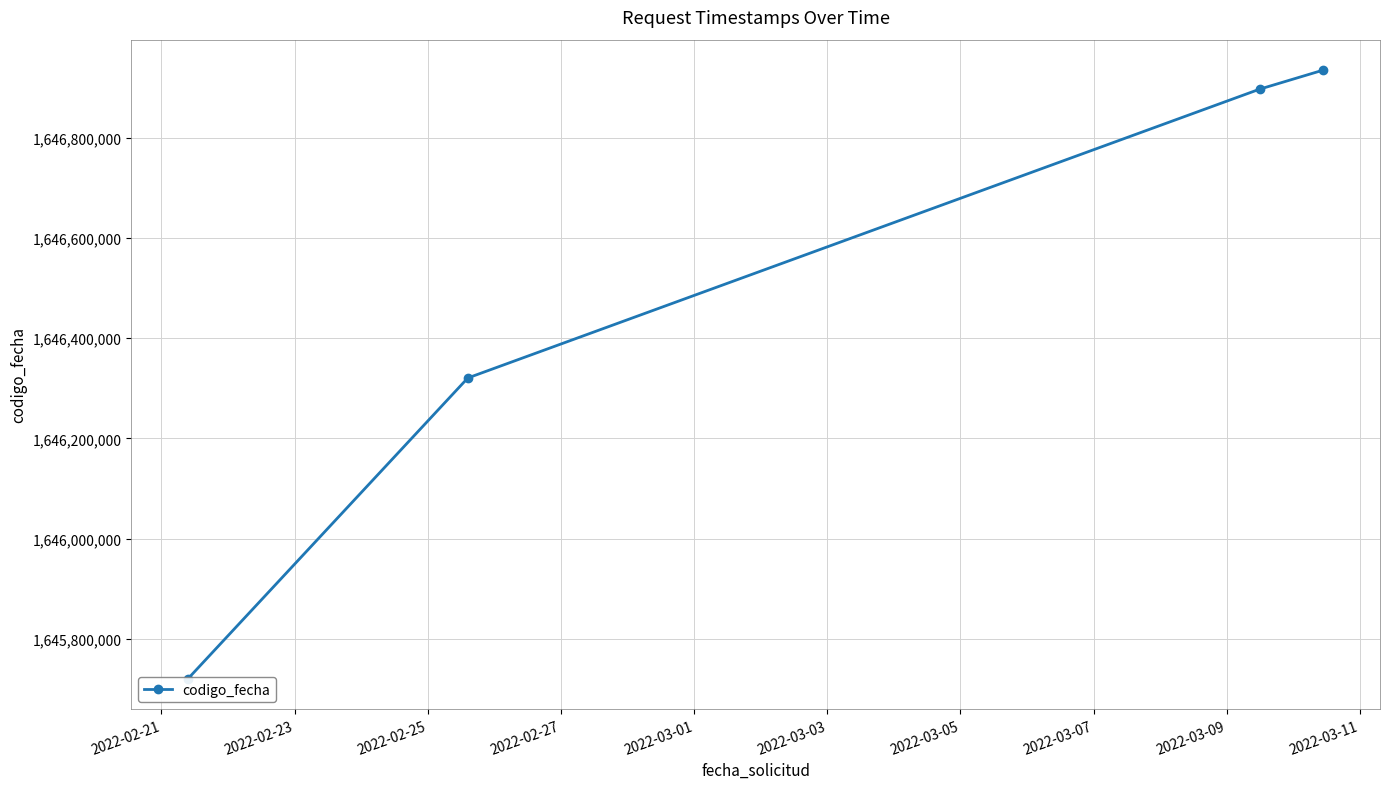

What is the change in value from 2022-02-23 to 2022-02-27?

+614124